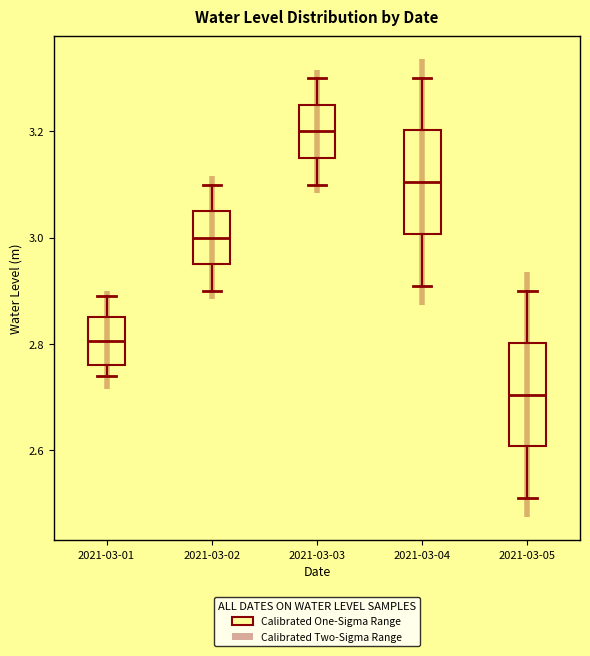

Reading left to right, transcribe this box plot: for each box, give where its median line is, the range the box spans, and where its two whiskers end, as read against the y-axis. The values are not printed on the chart, so give them approximately, as read against the axis.

2021-03-01: median 2.80, box 2.76 to 2.86, whiskers 2.74 to 2.90
2021-03-02: median 3.00, box 2.96 to 3.06, whiskers 2.90 to 3.10
2021-03-03: median 3.20, box 3.16 to 3.26, whiskers 3.10 to 3.30
2021-03-04: median 3.10, box 3.00 to 3.20, whiskers 2.92 to 3.30
2021-03-05: median 2.70, box 2.60 to 2.80, whiskers 2.52 to 2.90